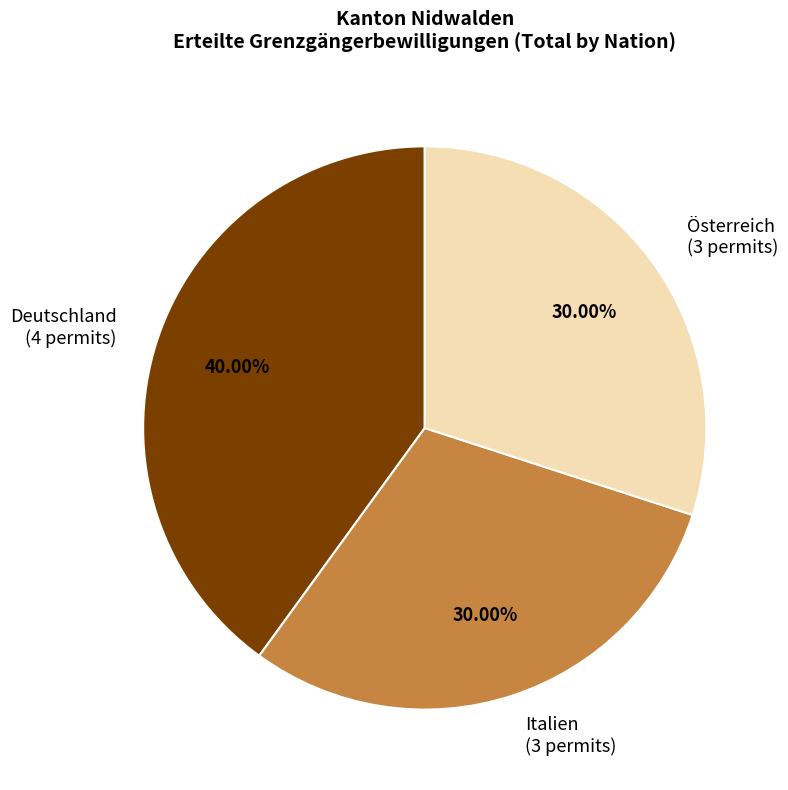

Is there any slice that represents more than half of the pie?

No